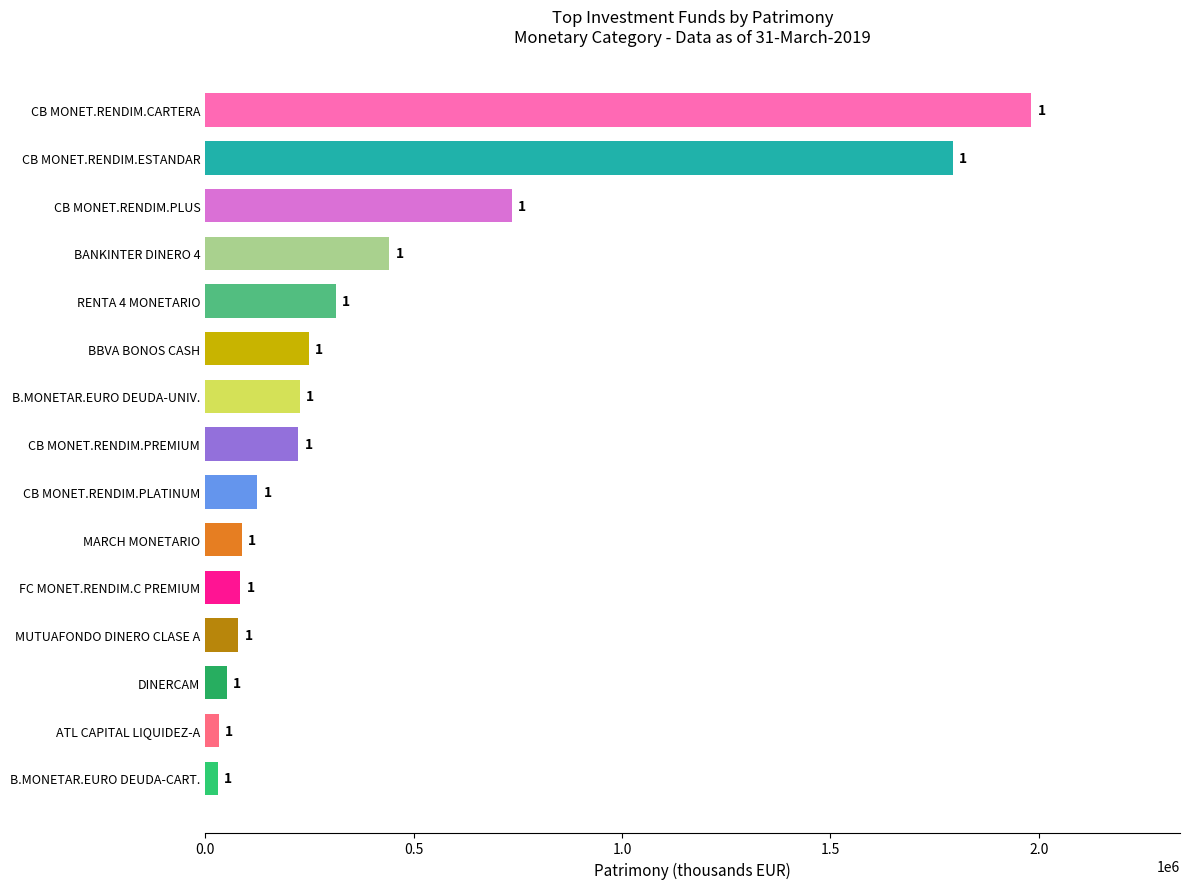

Rank the categories by value from lowest to highest.

B.MONETAR.EURO DEUDA-CART., ATL CAPITAL LIQUIDEZ-A, DINERCAM, MUTUAFONDO DINERO CLASE A, FC MONET.RENDIM.C PREMIUM, MARCH MONETARIO, CB MONET.RENDIM.PLATINUM, CB MONET.RENDIM.PREMIUM, B.MONETAR.EURO DEUDA-UNIV., BBVA BONOS CASH, RENTA 4 MONETARIO, BANKINTER DINERO 4, CB MONET.RENDIM.PLUS, CB MONET.RENDIM.ESTANDAR, CB MONET.RENDIM.CARTERA